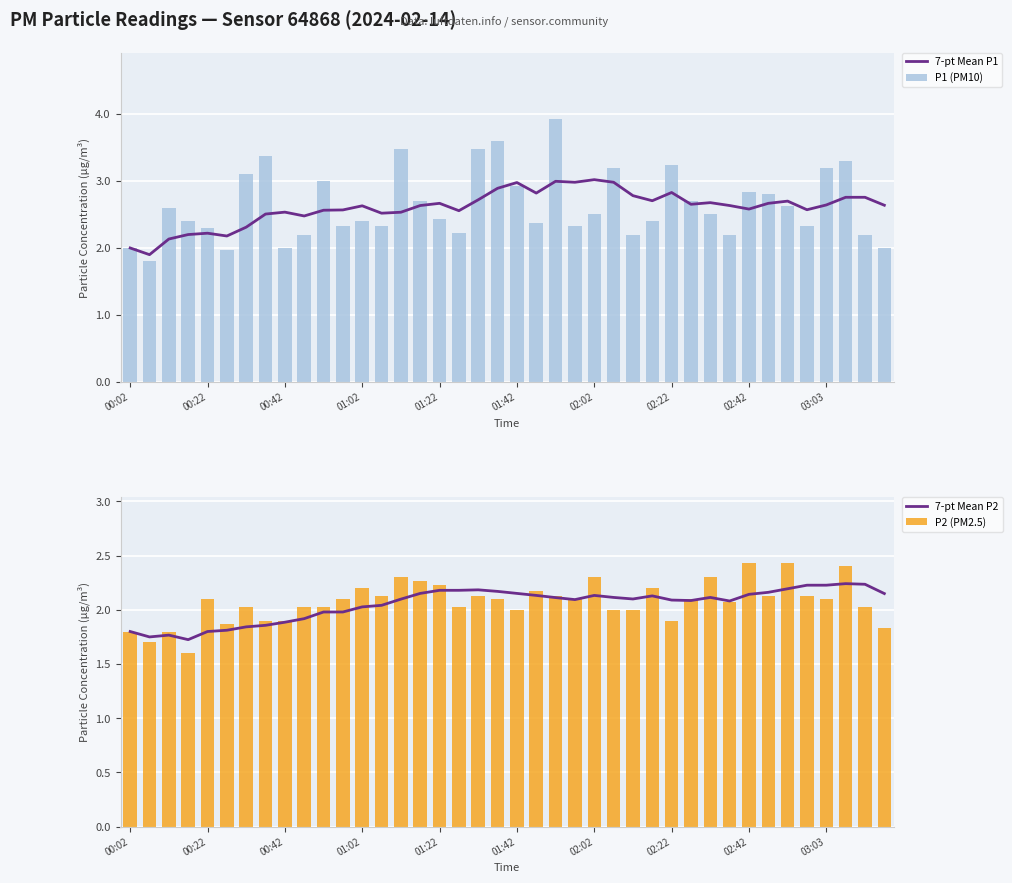

What is the maximum value for P2 (PM2.5)?

2.4